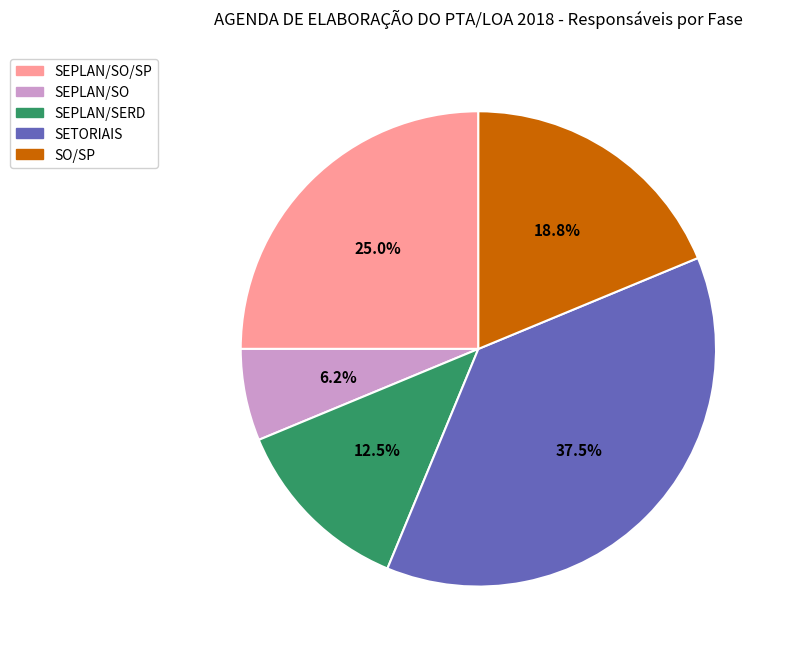

Is there a majority slice in this chart?

No